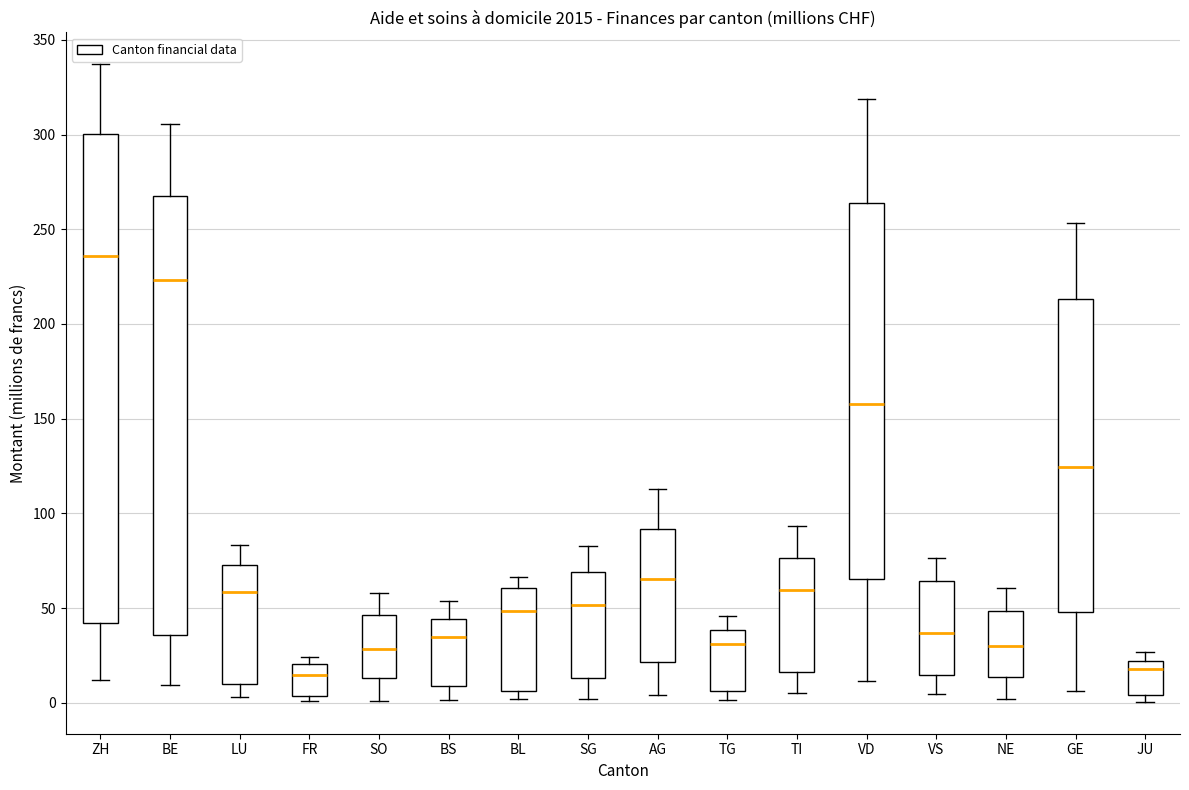

Where is the upper edge of the box for GE on the y-axis? The values are not printed on the chart, so give them approximately, as read against the axis.

215